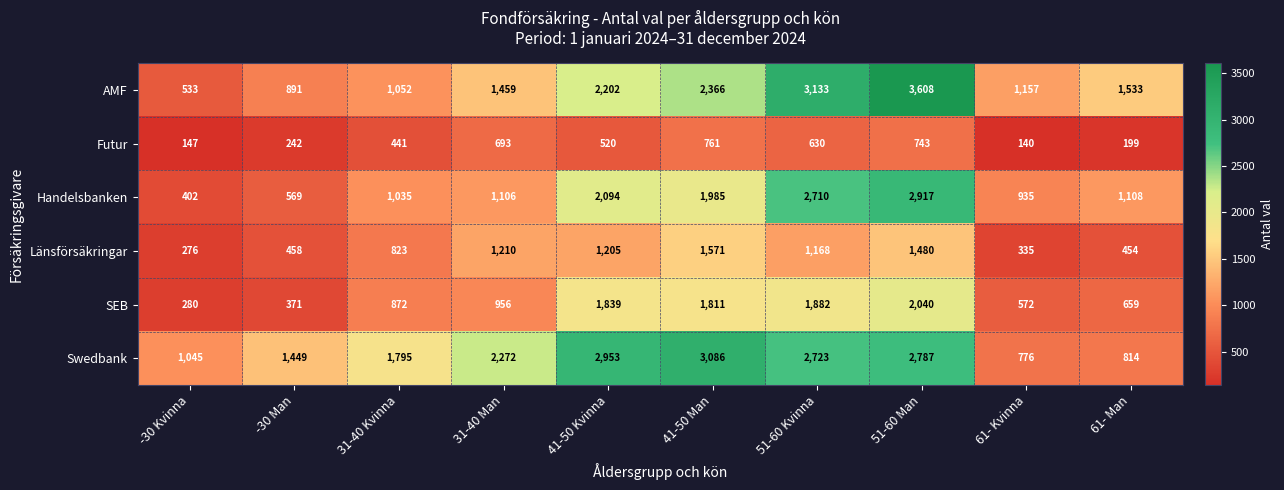

What is the difference between the Länsförsäkringar values at 31-40 Kvinna and 41-50 Kvinna?

382